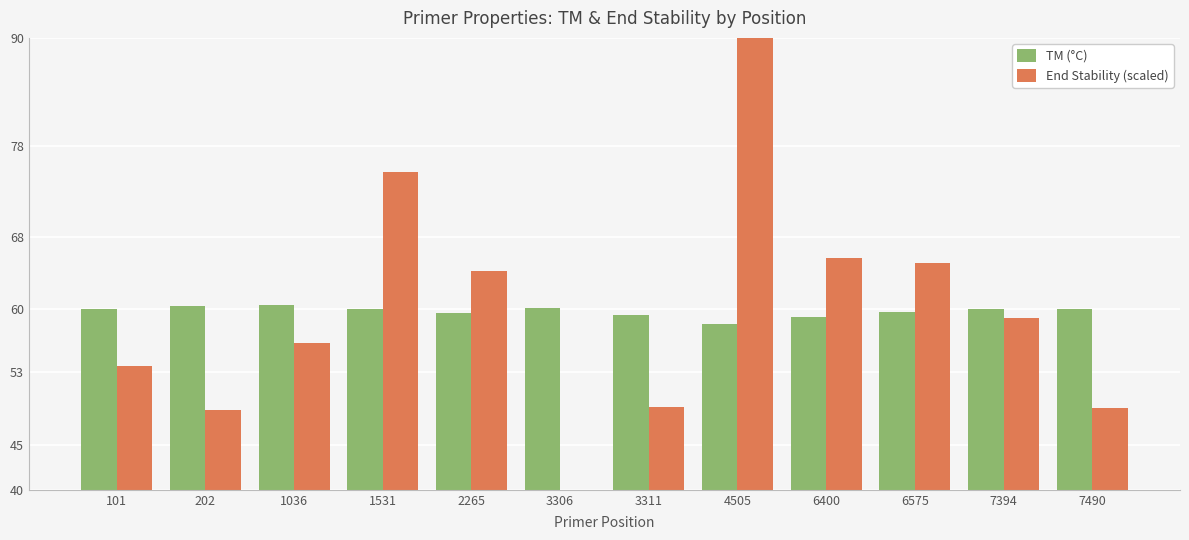

What value does the End Stability (scaled) series have at 202?

48.8